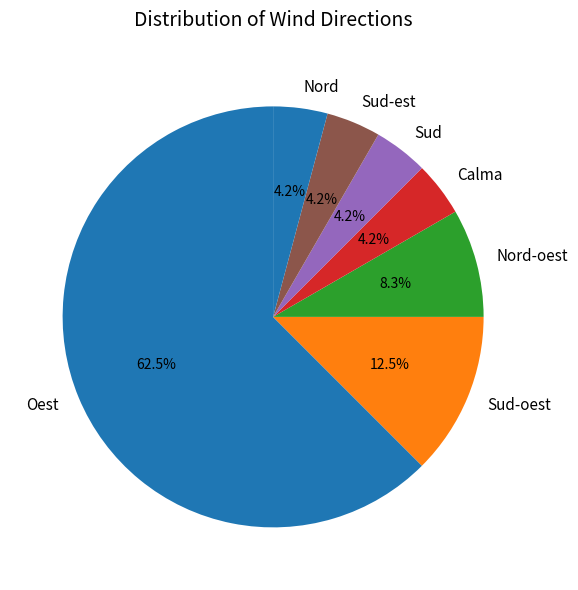

To the nearest percent, what is the combined percentage of Calma and Nord?

8%